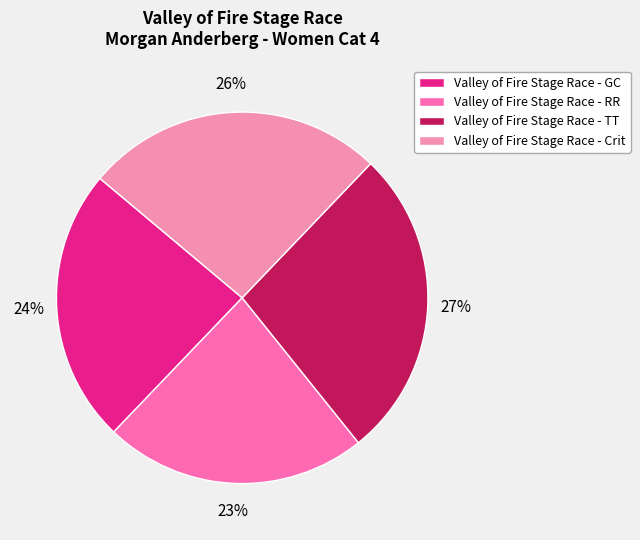

Combined, what portion of the pie is Valley of Fire Stage Race - TT and Valley of Fire Stage Race - GC?

51.0%